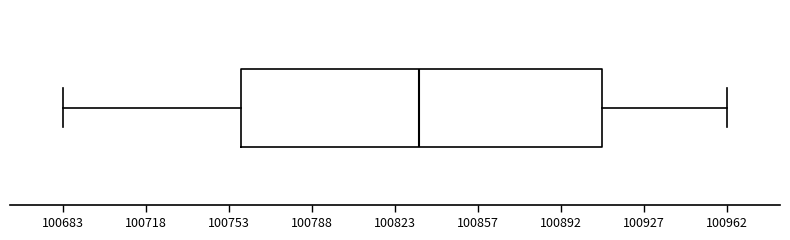

Read this box plot against the x-axis: the position of the median line, the range covered by the box, and the ends of both whiskers. The values are not printed on the chart, so give them approximately, as read against the axis.

median 100835, box 100760 to 100910, whiskers 100685 to 100960